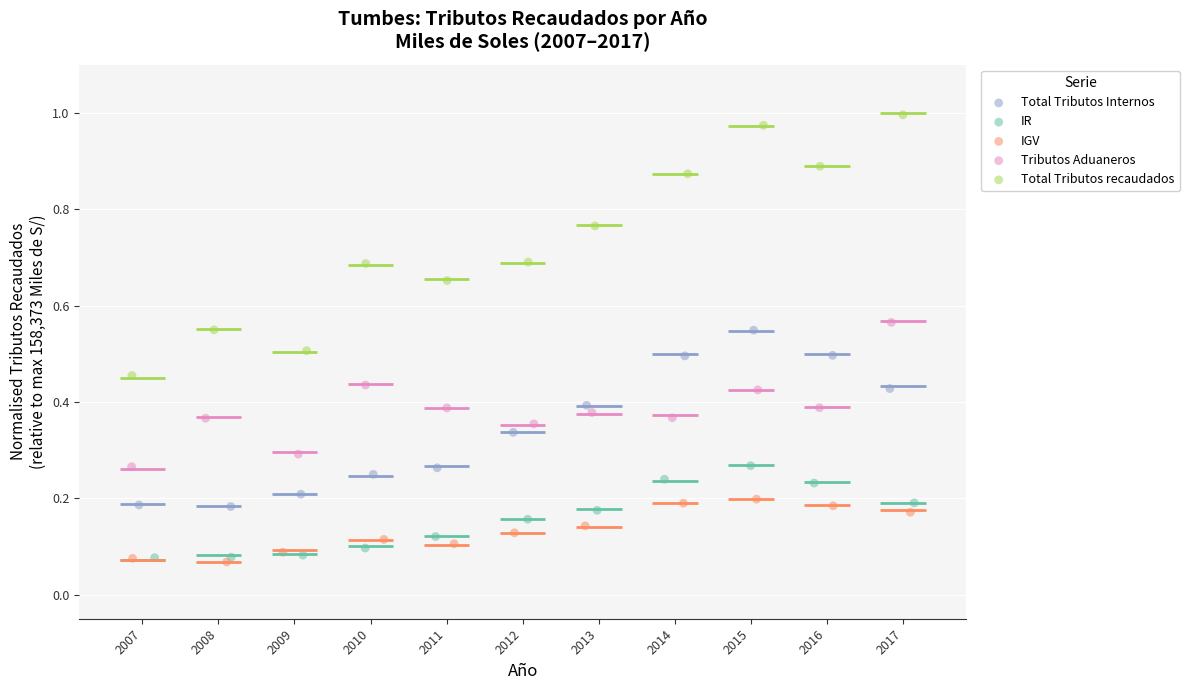

Which series contains the highest Y value?

Total Tributos recaudados